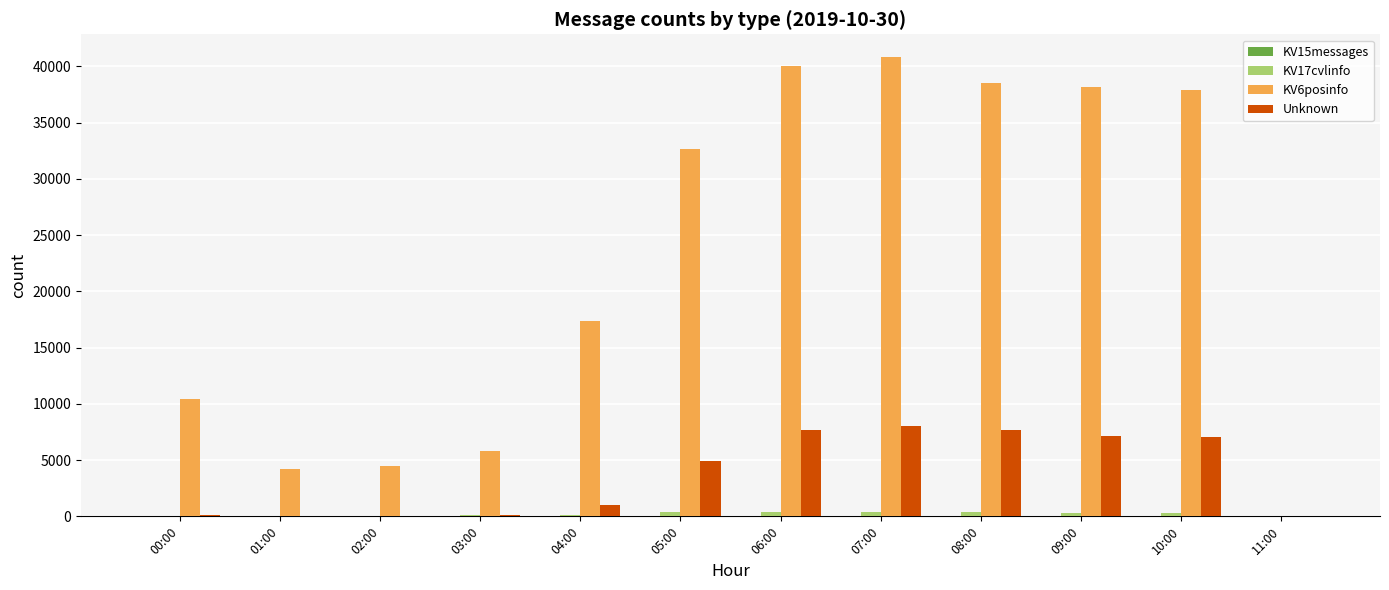

True or false: KV6posinfo has a value of 5770 at 03:00.

True